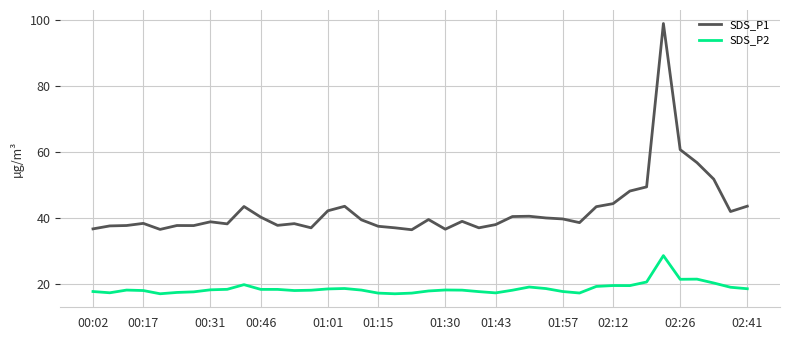

What is the difference between the maximum and minimum values in the SDS_P1 series?

62.7